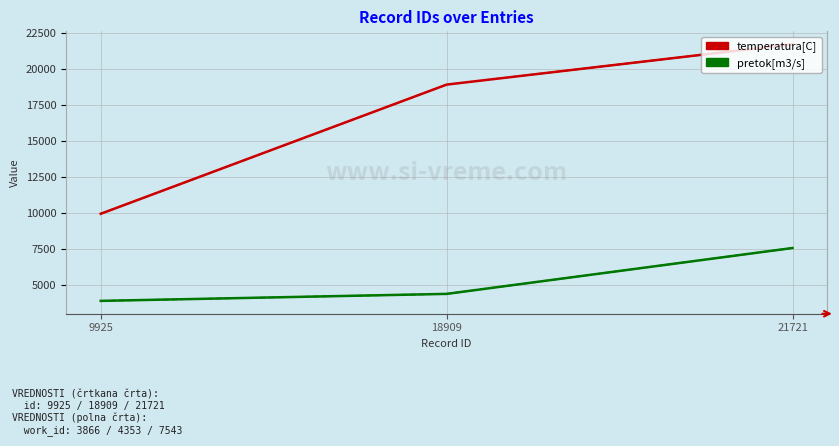

The pretok[m3/s] (hist) series shows 7543 at 21721. True or false?

True